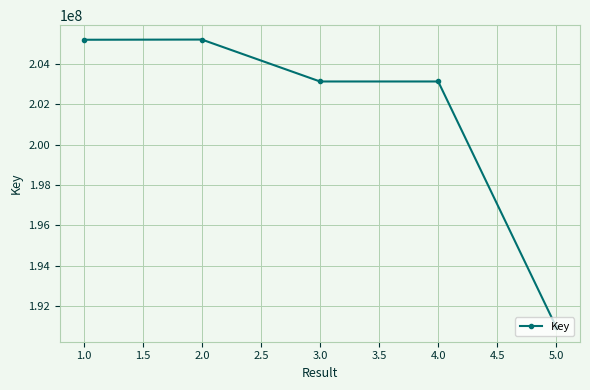

What is the average value?

201515246